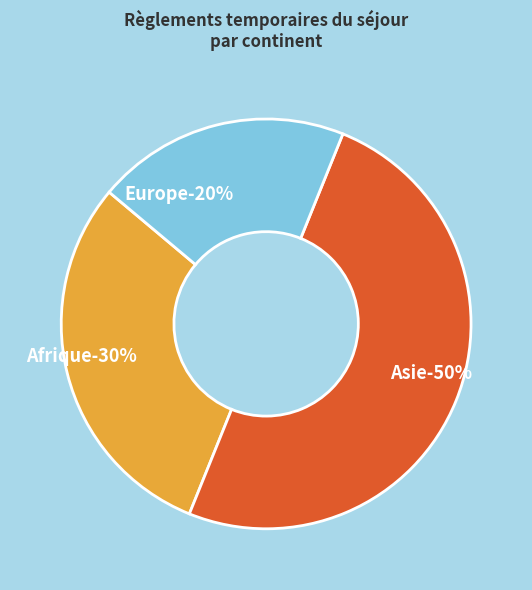

Count the number of slices in the pie.

3